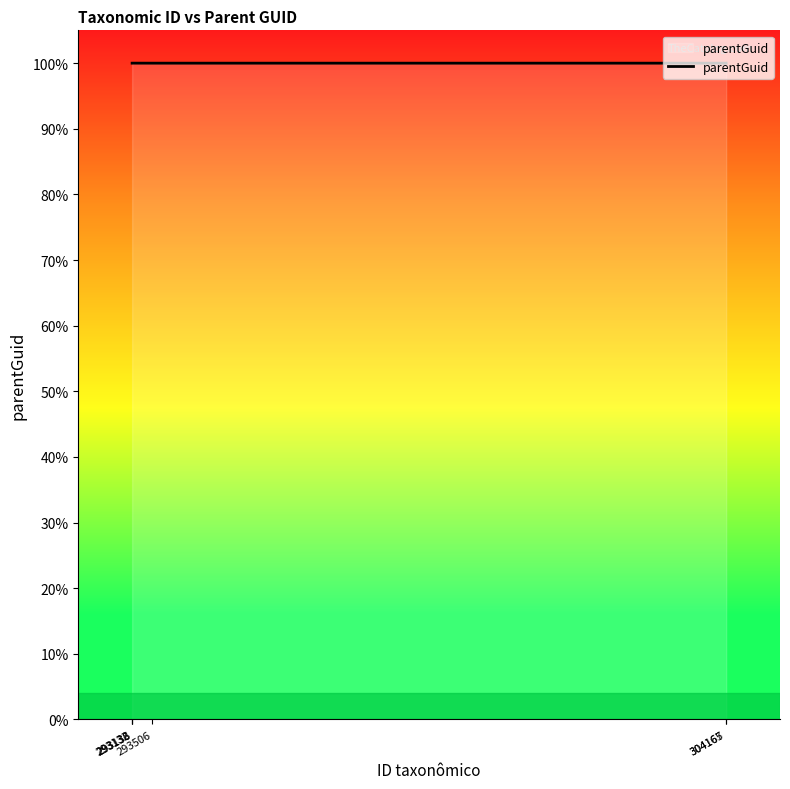

True or false: the data has more than 2 interior local peaks.

False